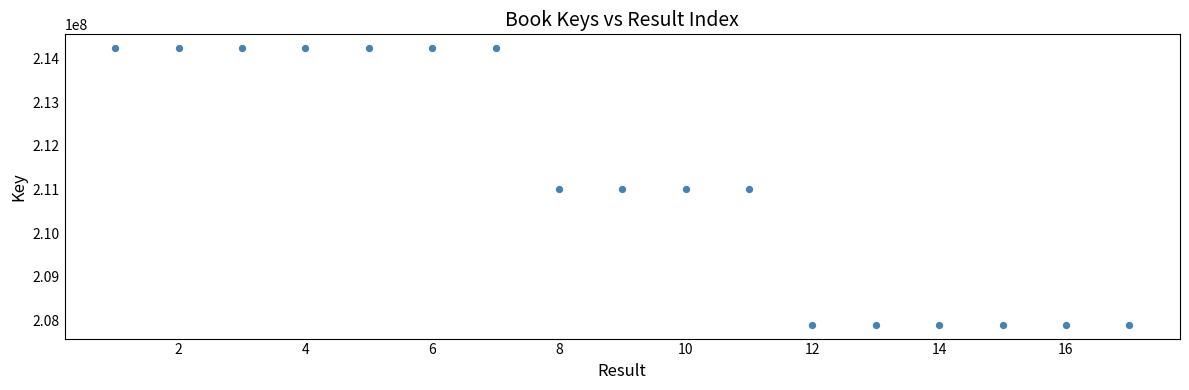

What is the range of X values (max minus min)?

16